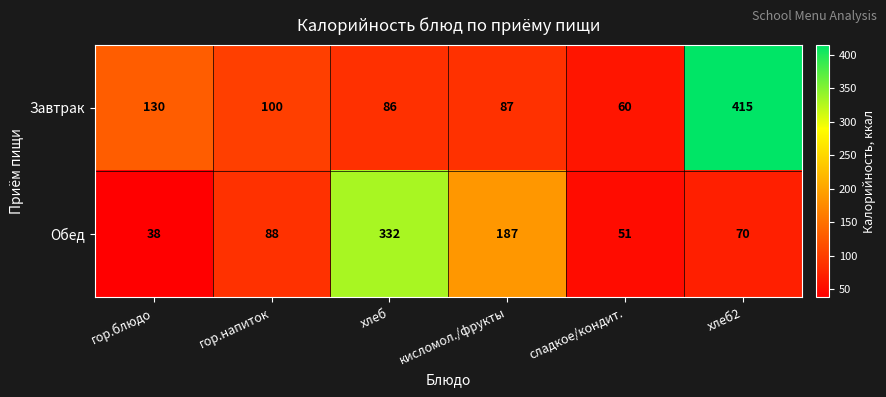

How many categories are shown in the chart?

6